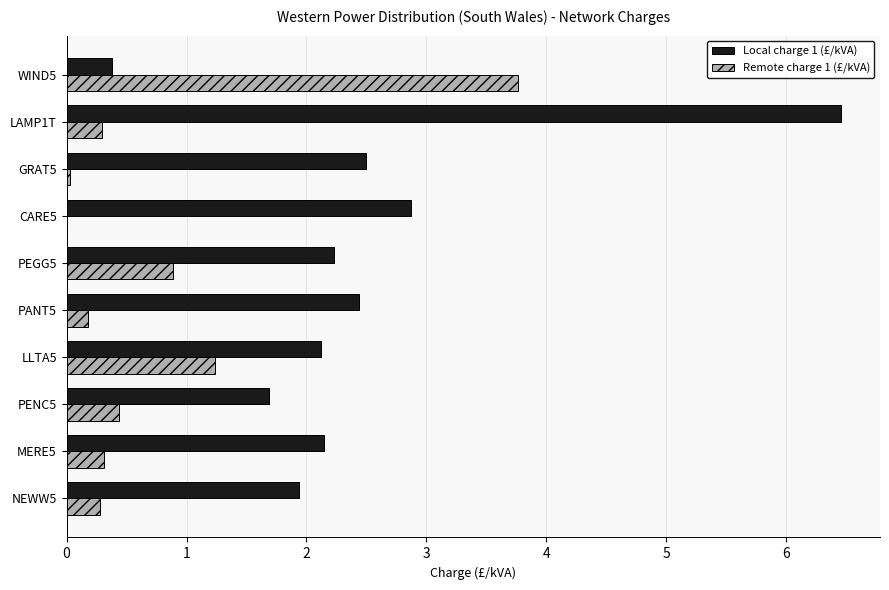

What is the sum of the Local charge 1 (£/kVA) values at PEGG5 and WIND5?

2.6